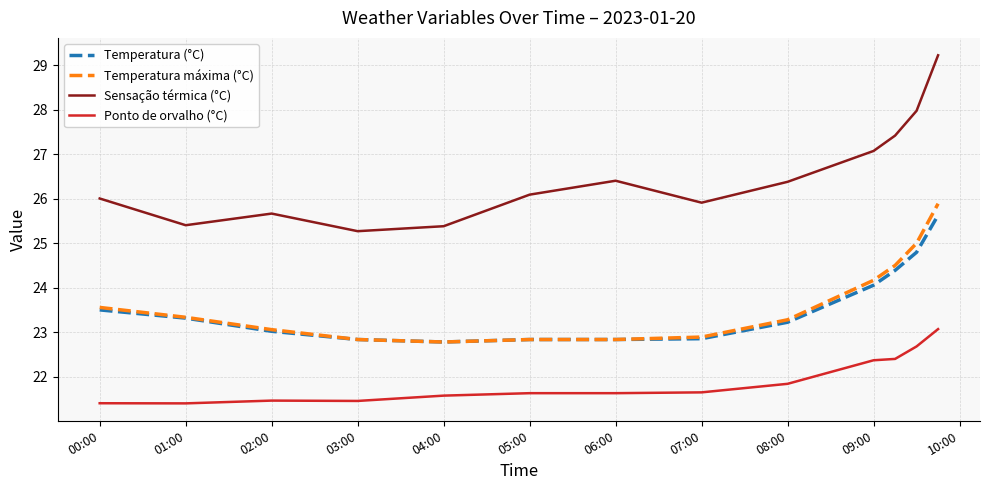

True or false: Sensação térmica (°C) and Ponto de orvalho (°C) intersect in this chart.

False